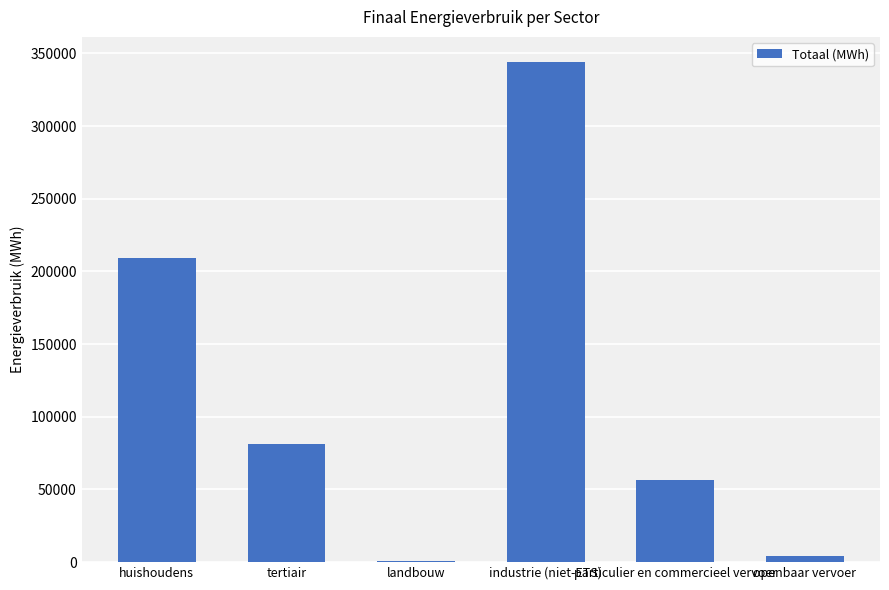

Reading left to right, list all the values displayed in this chart.

huishoudens=209311.7	tertiair=81210.6	landbouw=942.8	industrie (niet-ETS)=344171.7	particulier en commercieel vervoer=56258.9	openbaar vervoer=4088.4